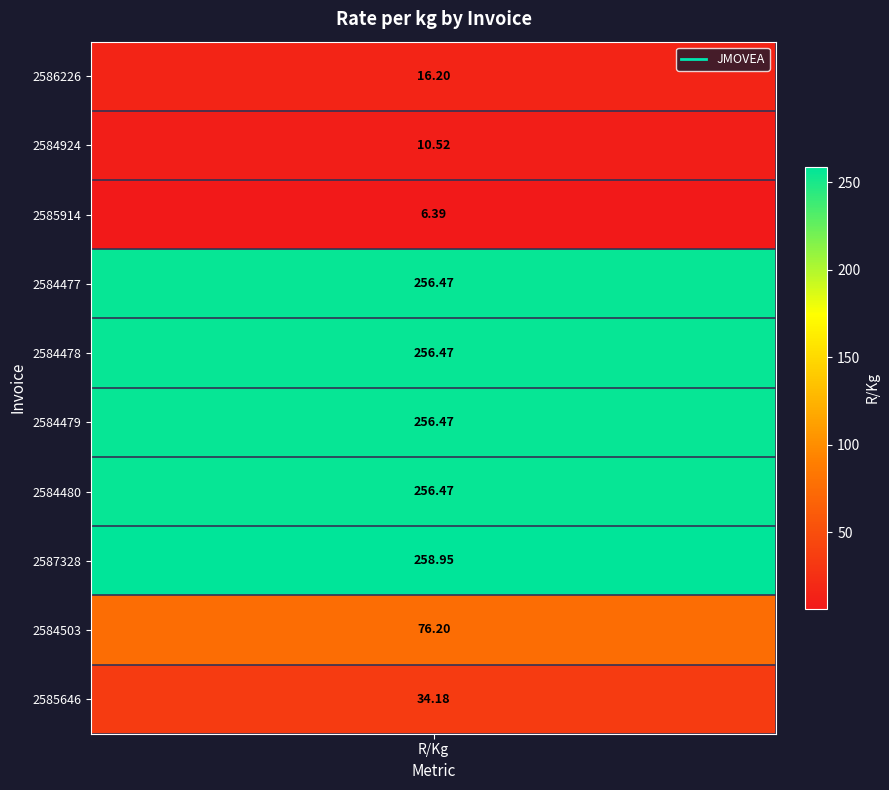

What is the sum of the values at 2584924 and 2585914?

16.9